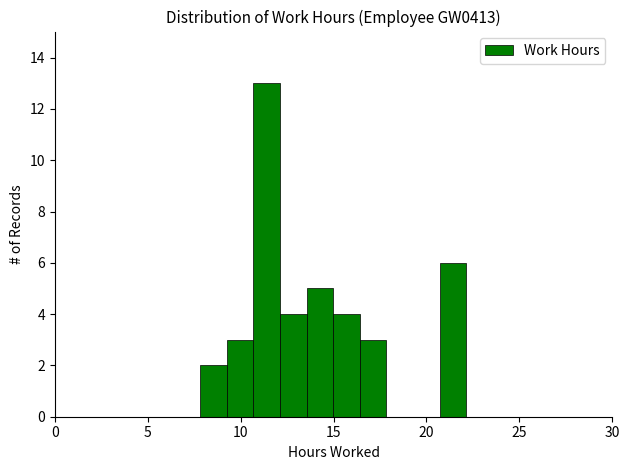

Around what value on the x-axis is the tallest bar? Give the approximate position of its centre, as read against the axis.

11.5